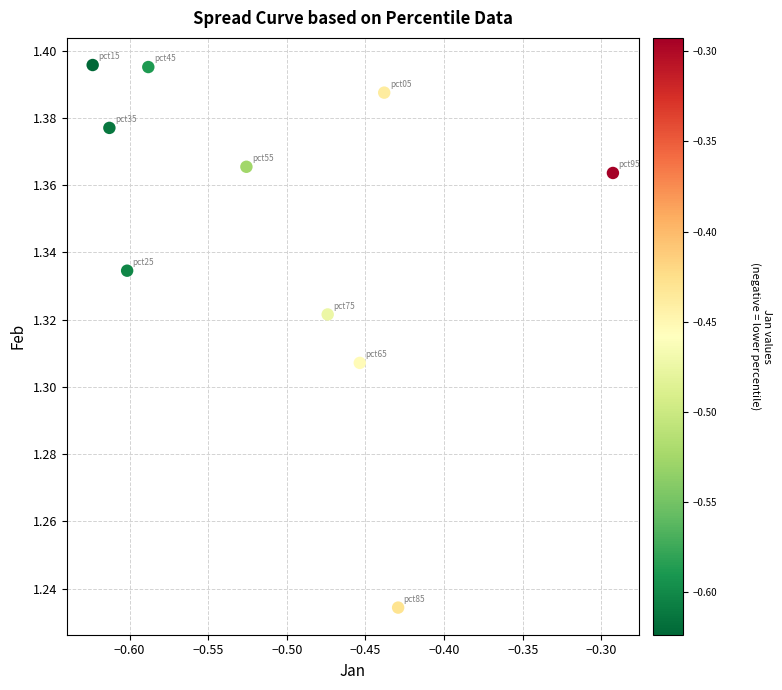

What is the average X value?

-0.5